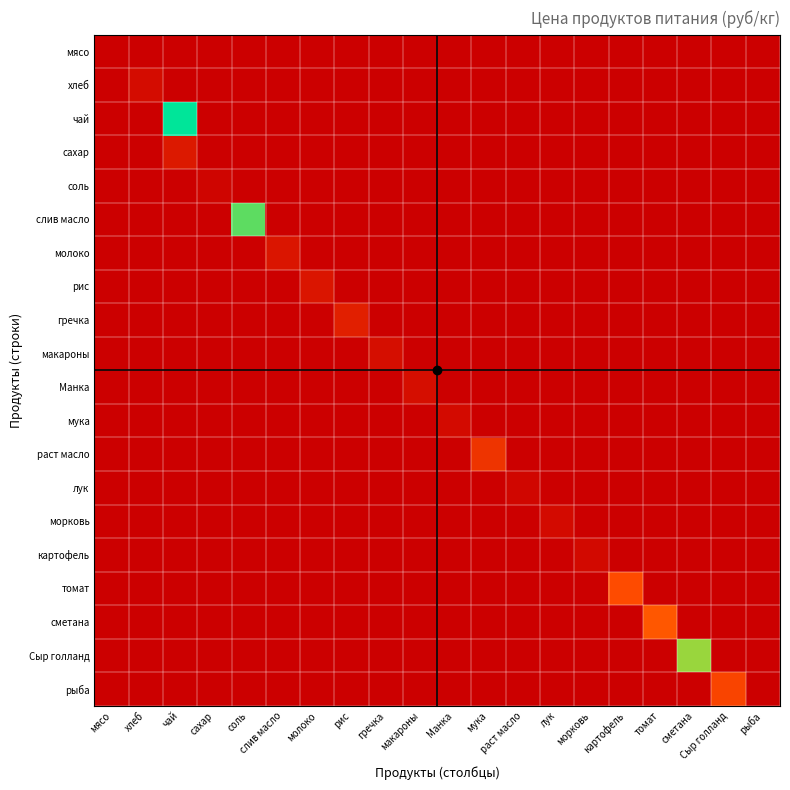

Reading right to left, extract all data points from this chart.

мясо: рыба=0.0	Сыр голланд=0.0	сметана=0.0	томат=0.0	картофель=0.0	морковь=0.0	лук=0.0	раст масло=0.0	мука=0.0	Манка=0.0	макароны=0.0	гречка=0.0	рис=0.0	молоко=0.0	слив масло=0.0	соль=0.0	сахар=0.0	чай=0.0	хлеб=0.0	мясо=0.0
хлеб: рыба=0.0	Сыр голланд=0.0	сметана=0.0	томат=0.0	картофель=0.0	морковь=0.0	лук=0.0	раст масло=0.0	мука=0.0	Манка=0.0	макароны=0.0	гречка=0.0	рис=0.0	молоко=0.0	слив масло=0.0	соль=0.0	сахар=0.0	чай=0.0	хлеб=28.6	мясо=0.0
чай: рыба=0.0	Сыр голланд=0.0	сметана=0.0	томат=0.0	картофель=0.0	морковь=0.0	лук=0.0	раст масло=0.0	мука=0.0	Манка=0.0	макароны=0.0	гречка=0.0	рис=0.0	молоко=0.0	слив масло=0.0	соль=0.0	сахар=0.0	чай=500.0	хлеб=0.0	мясо=0.0
сахар: рыба=0.0	Сыр голланд=0.0	сметана=0.0	томат=0.0	картофель=0.0	морковь=0.0	лук=0.0	раст масло=0.0	мука=0.0	Манка=0.0	макароны=0.0	гречка=0.0	рис=0.0	молоко=0.0	слив масло=0.0	соль=0.0	сахар=0.0	чай=55.0	хлеб=0.0	мясо=0.0
соль: рыба=0.0	Сыр голланд=0.0	сметана=0.0	томат=0.0	картофель=0.0	морковь=0.0	лук=0.0	раст масло=0.0	мука=0.0	Манка=0.0	макароны=0.0	гречка=0.0	рис=0.0	молоко=0.0	слив масло=0.0	соль=0.0	сахар=12.0	чай=0.0	хлеб=0.0	мясо=0.0
слив масло: рыба=0.0	Сыр голланд=0.0	сметана=0.0	томат=0.0	картофель=0.0	морковь=0.0	лук=0.0	раст масло=0.0	мука=0.0	Манка=0.0	макароны=0.0	гречка=0.0	рис=0.0	молоко=0.0	слив масло=0.0	соль=438.9	сахар=0.0	чай=0.0	хлеб=0.0	мясо=0.0
молоко: рыба=0.0	Сыр голланд=0.0	сметана=0.0	томат=0.0	картофель=0.0	морковь=0.0	лук=0.0	раст масло=0.0	мука=0.0	Манка=0.0	макароны=0.0	гречка=0.0	рис=0.0	молоко=0.0	слив масло=47.0	соль=0.0	сахар=0.0	чай=0.0	хлеб=0.0	мясо=0.0
рис: рыба=0.0	Сыр голланд=0.0	сметана=0.0	томат=0.0	картофель=0.0	морковь=0.0	лук=0.0	раст масло=0.0	мука=0.0	Манка=0.0	макароны=0.0	гречка=0.0	рис=0.0	молоко=47.0	слив масло=0.0	соль=0.0	сахар=0.0	чай=0.0	хлеб=0.0	мясо=0.0
гречка: рыба=0.0	Сыр голланд=0.0	сметана=0.0	томат=0.0	картофель=0.0	морковь=0.0	лук=0.0	раст масло=0.0	мука=0.0	Манка=0.0	макароны=0.0	гречка=0.0	рис=70.0	молоко=0.0	слив масло=0.0	соль=0.0	сахар=0.0	чай=0.0	хлеб=0.0	мясо=0.0
макароны: рыба=0.0	Сыр голланд=0.0	сметана=0.0	томат=0.0	картофель=0.0	морковь=0.0	лук=0.0	раст масло=0.0	мука=0.0	Манка=0.0	макароны=0.0	гречка=32.0	рис=0.0	молоко=0.0	слив масло=0.0	соль=0.0	сахар=0.0	чай=0.0	хлеб=0.0	мясо=0.0
Манка: рыба=0.0	Сыр голланд=0.0	сметана=0.0	томат=0.0	картофель=0.0	морковь=0.0	лук=0.0	раст масло=0.0	мука=0.0	Манка=0.0	макароны=32.0	гречка=0.0	рис=0.0	молоко=0.0	слив масло=0.0	соль=0.0	сахар=0.0	чай=0.0	хлеб=0.0	мясо=0.0
мука: рыба=0.0	Сыр голланд=0.0	сметана=0.0	томат=0.0	картофель=0.0	морковь=0.0	лук=0.0	раст масло=0.0	мука=0.0	Манка=24.0	макароны=0.0	гречка=0.0	рис=0.0	молоко=0.0	слив масло=0.0	соль=0.0	сахар=0.0	чай=0.0	хлеб=0.0	мясо=0.0
раст масло: рыба=0.0	Сыр голланд=0.0	сметана=0.0	томат=0.0	картофель=0.0	морковь=0.0	лук=0.0	раст масло=0.0	мука=115.0	Манка=0.0	макароны=0.0	гречка=0.0	рис=0.0	молоко=0.0	слив масло=0.0	соль=0.0	сахар=0.0	чай=0.0	хлеб=0.0	мясо=0.0
лук: рыба=0.0	Сыр голланд=0.0	сметана=0.0	томат=0.0	картофель=0.0	морковь=0.0	лук=0.0	раст масло=15.0	мука=0.0	Манка=0.0	макароны=0.0	гречка=0.0	рис=0.0	молоко=0.0	слив масло=0.0	соль=0.0	сахар=0.0	чай=0.0	хлеб=0.0	мясо=0.0
морковь: рыба=0.0	Сыр голланд=0.0	сметана=0.0	томат=0.0	картофель=0.0	морковь=0.0	лук=25.0	раст масло=0.0	мука=0.0	Манка=0.0	макароны=0.0	гречка=0.0	рис=0.0	молоко=0.0	слив масло=0.0	соль=0.0	сахар=0.0	чай=0.0	хлеб=0.0	мясо=0.0
картофель: рыба=0.0	Сыр голланд=0.0	сметана=0.0	томат=0.0	картофель=0.0	морковь=20.0	лук=0.0	раст масло=0.0	мука=0.0	Манка=0.0	макароны=0.0	гречка=0.0	рис=0.0	молоко=0.0	слив масло=0.0	соль=0.0	сахар=0.0	чай=0.0	хлеб=0.0	мясо=0.0
томат: рыба=0.0	Сыр голланд=0.0	сметана=0.0	томат=0.0	картофель=164.3	морковь=0.0	лук=0.0	раст масло=0.0	мука=0.0	Манка=0.0	макароны=0.0	гречка=0.0	рис=0.0	молоко=0.0	слив масло=0.0	соль=0.0	сахар=0.0	чай=0.0	хлеб=0.0	мясо=0.0
сметана: рыба=0.0	Сыр голланд=0.0	сметана=0.0	томат=180.0	картофель=0.0	морковь=0.0	лук=0.0	раст масло=0.0	мука=0.0	Манка=0.0	макароны=0.0	гречка=0.0	рис=0.0	молоко=0.0	слив масло=0.0	соль=0.0	сахар=0.0	чай=0.0	хлеб=0.0	мясо=0.0
Сыр голланд: рыба=0.0	Сыр голланд=0.0	сметана=400.0	томат=0.0	картофель=0.0	морковь=0.0	лук=0.0	раст масло=0.0	мука=0.0	Манка=0.0	макароны=0.0	гречка=0.0	рис=0.0	молоко=0.0	слив масло=0.0	соль=0.0	сахар=0.0	чай=0.0	хлеб=0.0	мясо=0.0
рыба: рыба=0.0	Сыр голланд=150.0	сметана=0.0	томат=0.0	картофель=0.0	морковь=0.0	лук=0.0	раст масло=0.0	мука=0.0	Манка=0.0	макароны=0.0	гречка=0.0	рис=0.0	молоко=0.0	слив масло=0.0	соль=0.0	сахар=0.0	чай=0.0	хлеб=0.0	мясо=0.0